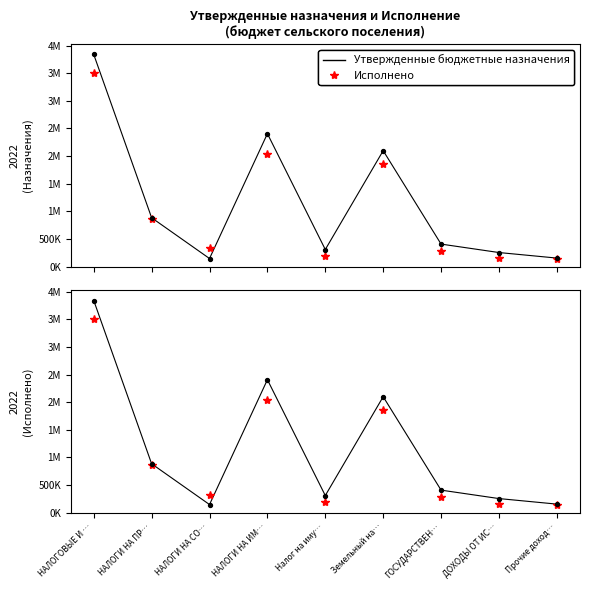

What is the total value across all series at Налог на иму…?

497508.9